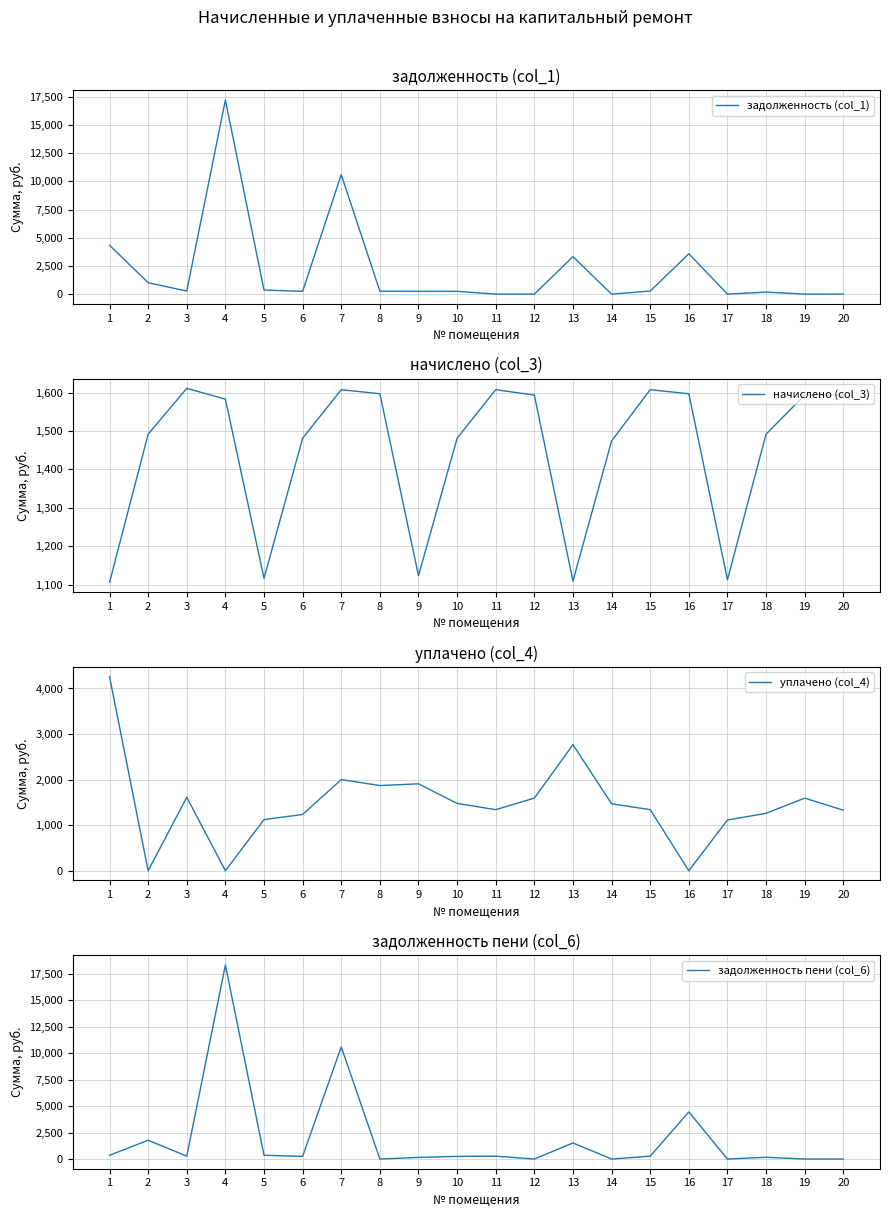

What is the sum of all задолженность пени (col_6) values?

39010.4